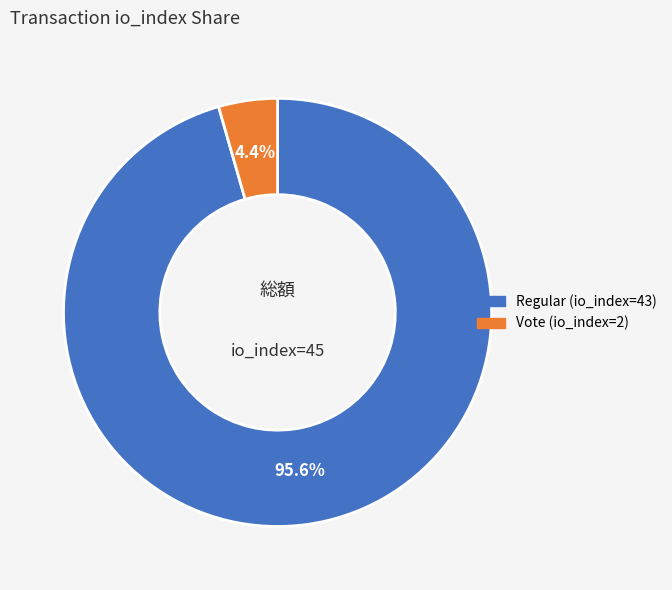

The Regular (io_index=43) slice represents 96% of the pie. True or false?

True